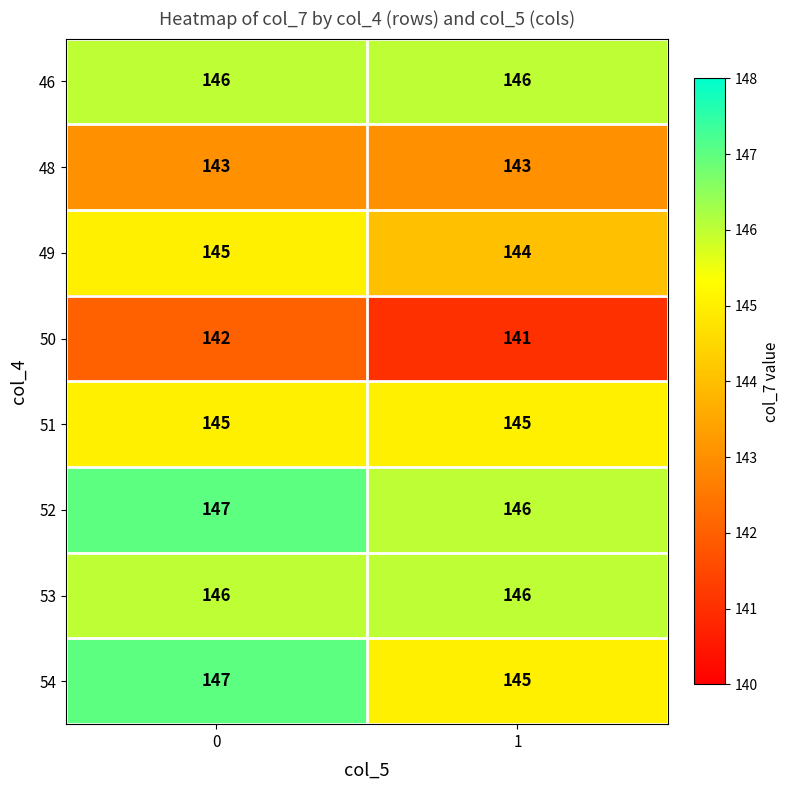

Reading left to right, extract all data points from this chart.

46: 0=146	1=146
48: 0=143	1=143
49: 0=145	1=144
50: 0=142	1=141
51: 0=145	1=145
52: 0=147	1=146
53: 0=146	1=146
54: 0=147	1=145